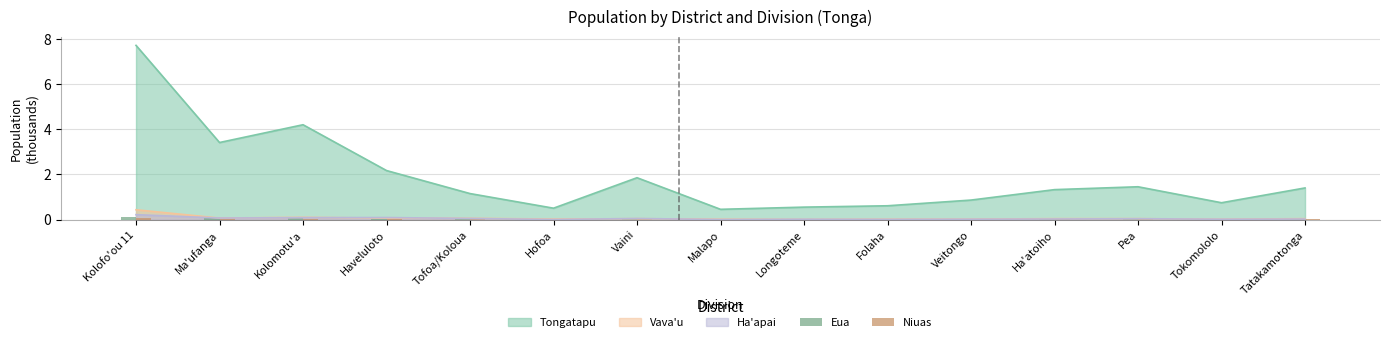

True or false: Tongatapu has a value of 0.7 at Tokomololo.

True